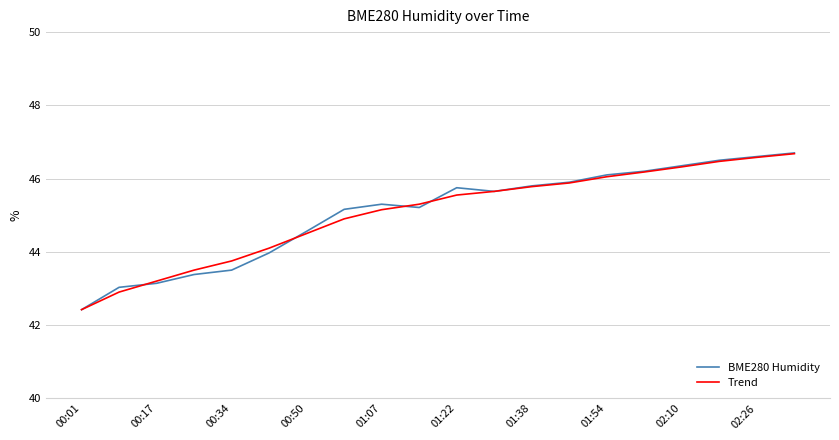

What is the highest value of the Trend series?

46.7